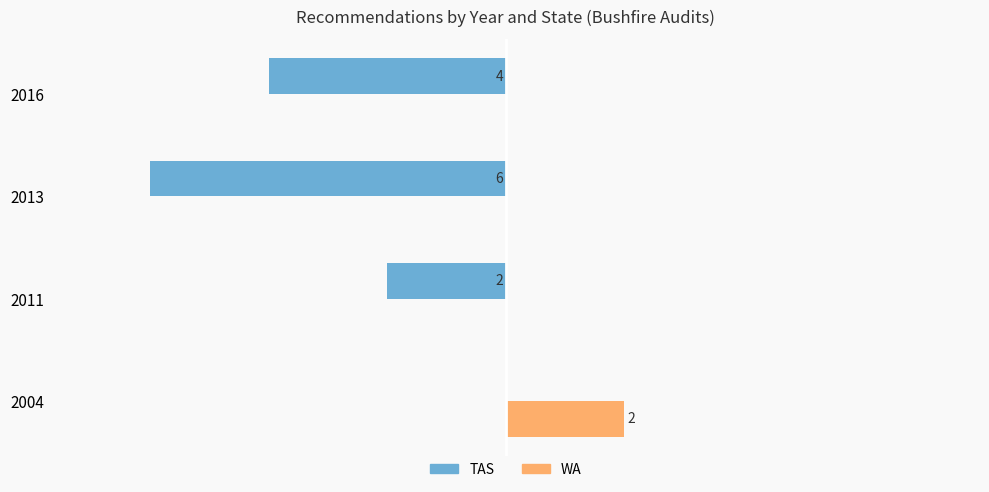

Which series has the largest total across all categories?

WA